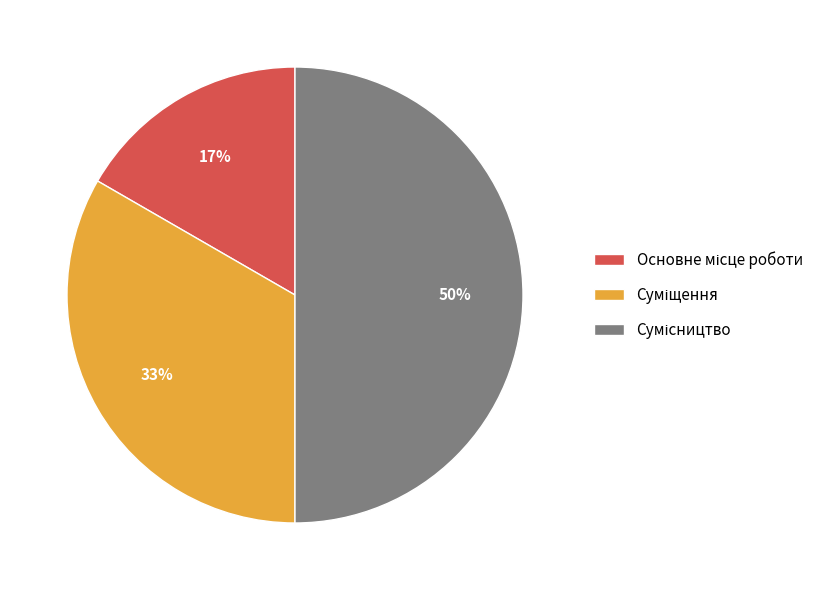

To the nearest percent, what is the average slice percentage?

33%